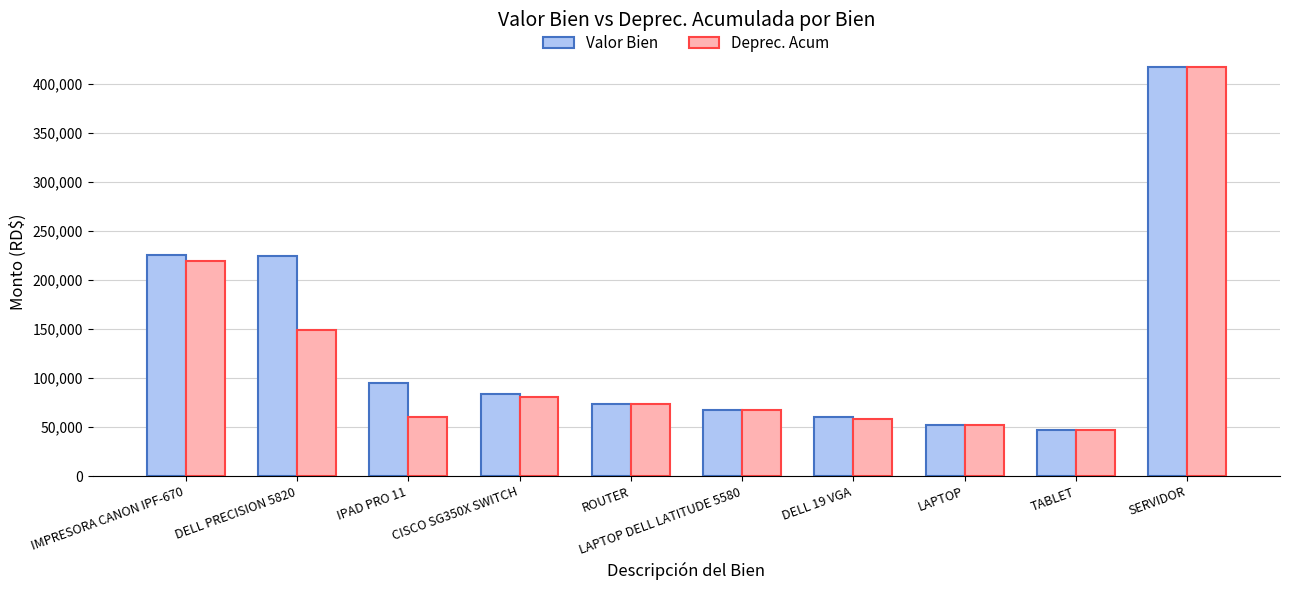

What is the spread (max minus min) of values at LAPTOP DELL LATITUDE 5580?

1.0